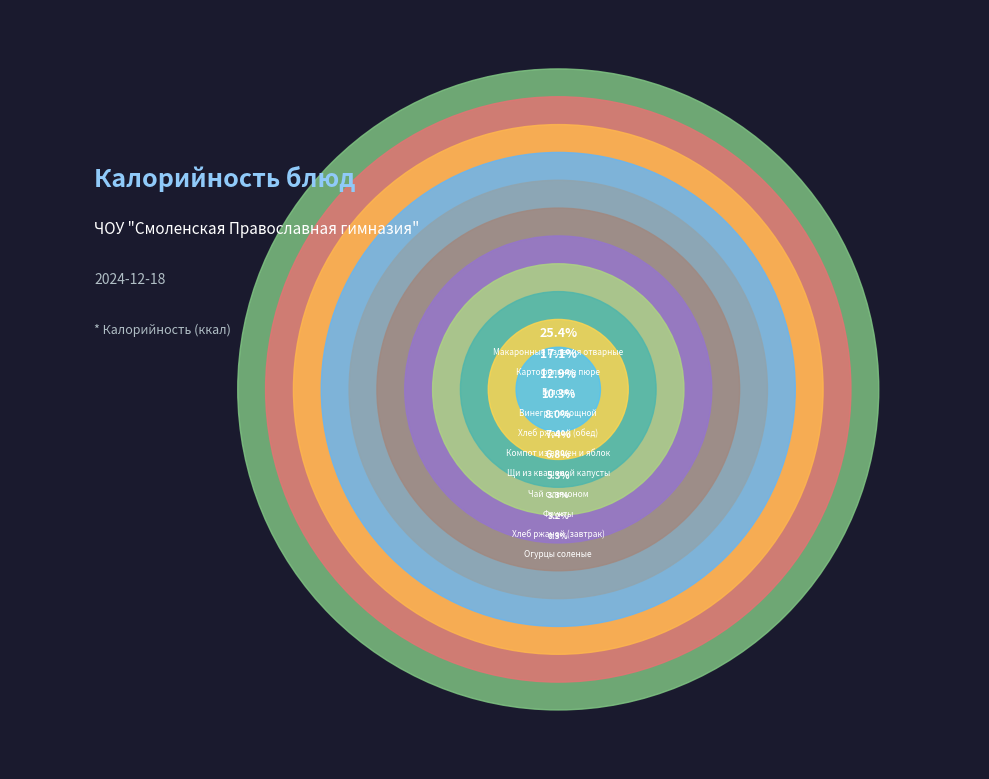

To the nearest percent, what is the difference between the largest and smallest slice percentages?

25%